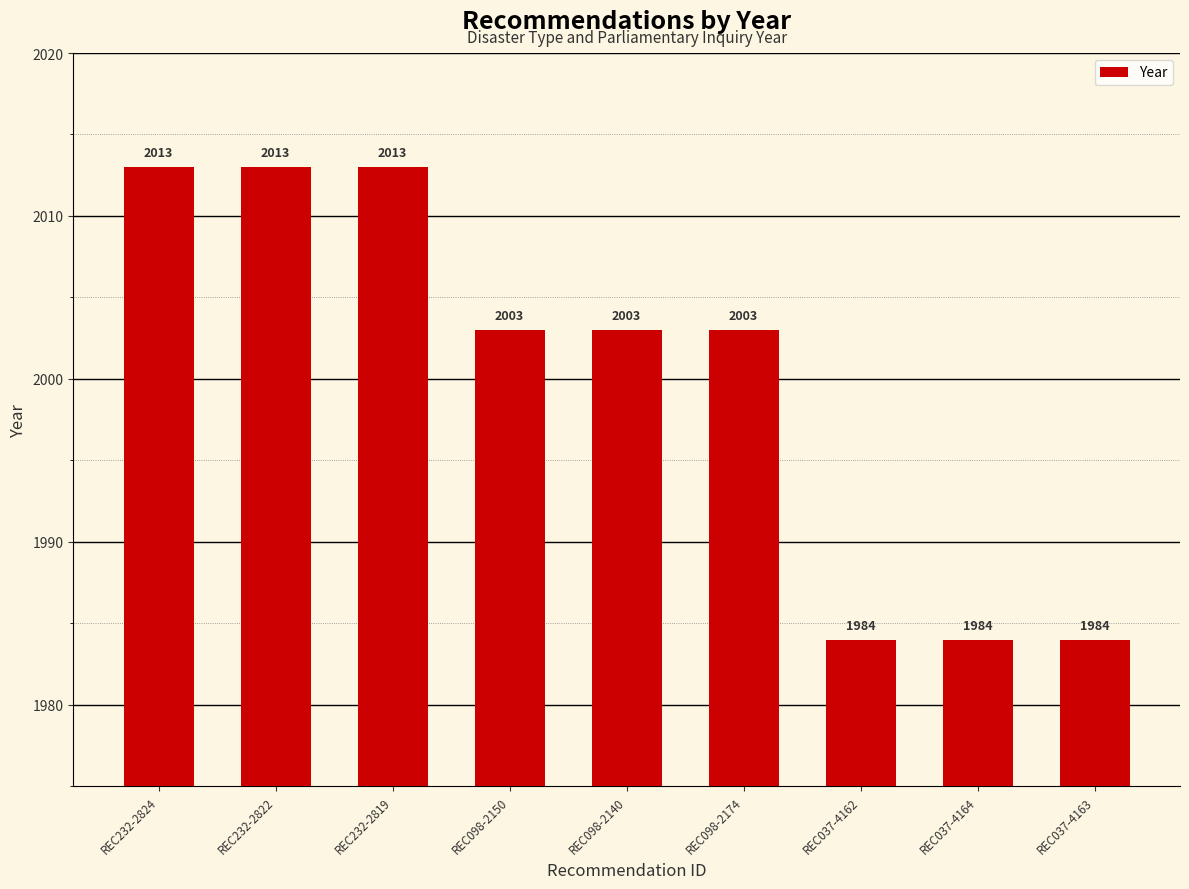

Reading left to right, list all the values displayed in this chart.

REC232-2824=2013	REC232-2822=2013	REC232-2819=2013	REC098-2150=2003	REC098-2140=2003	REC098-2174=2003	REC037-4162=1984	REC037-4164=1984	REC037-4163=1984